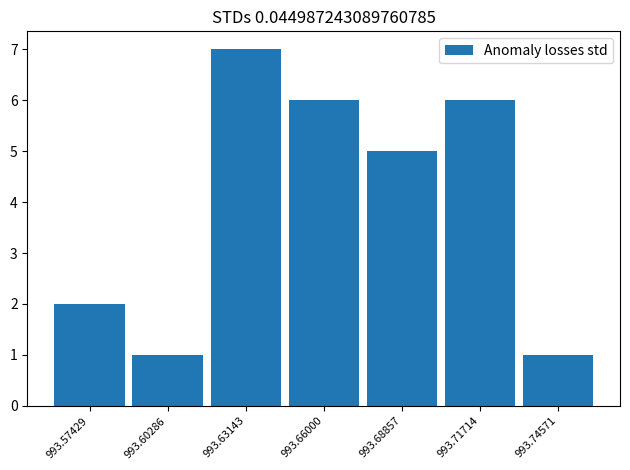

Count the number of data series in this chart.

1